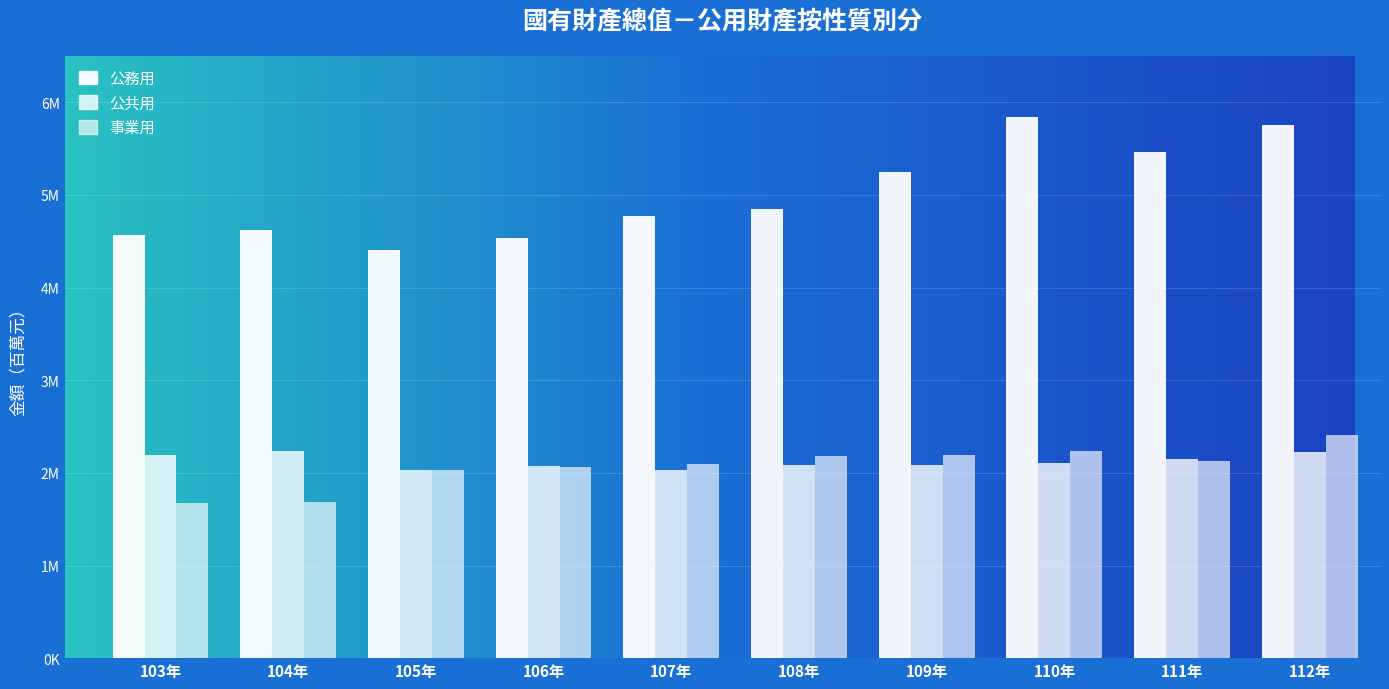

Does the chart contain any negative values?

No